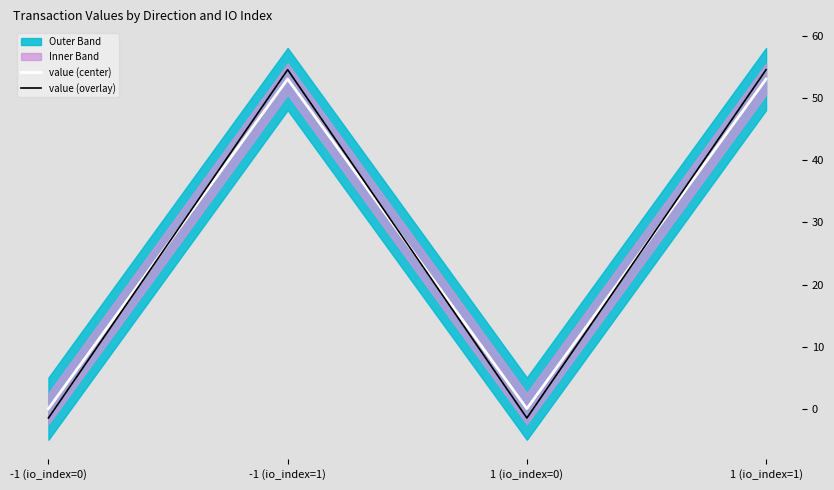

After their last crossing, which series has the higher values: value (overlay) or value (center)?

value (overlay)